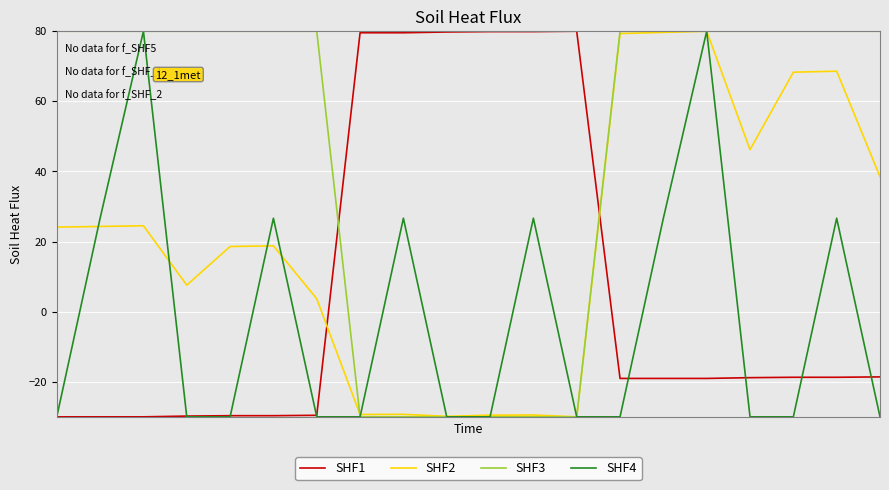

Which series has the largest total across all categories?

SHF3